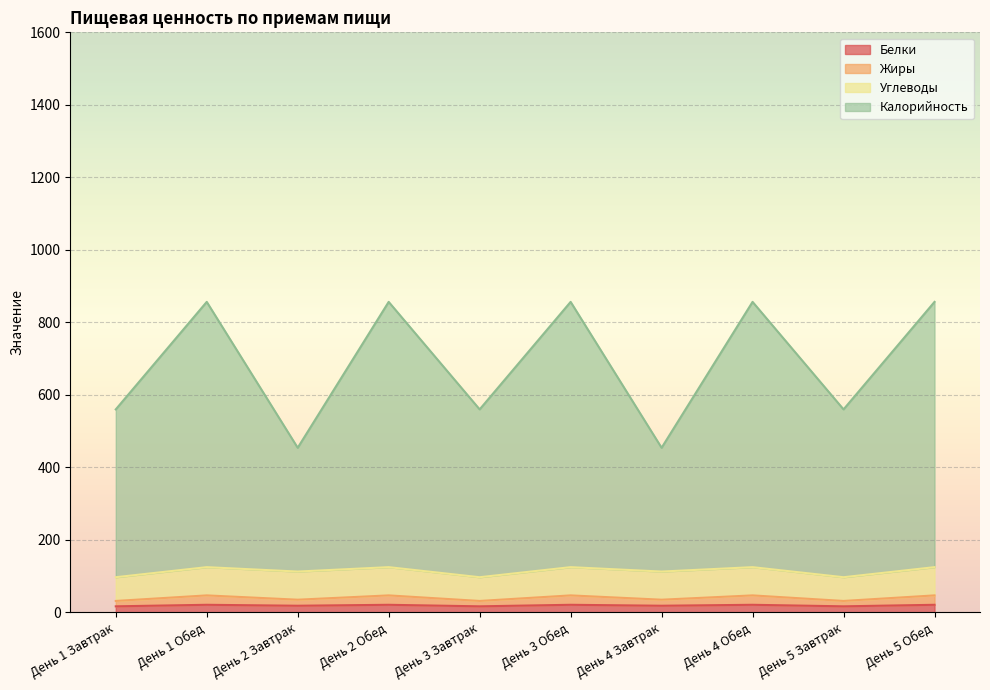

How many lines are shown in the chart?

4